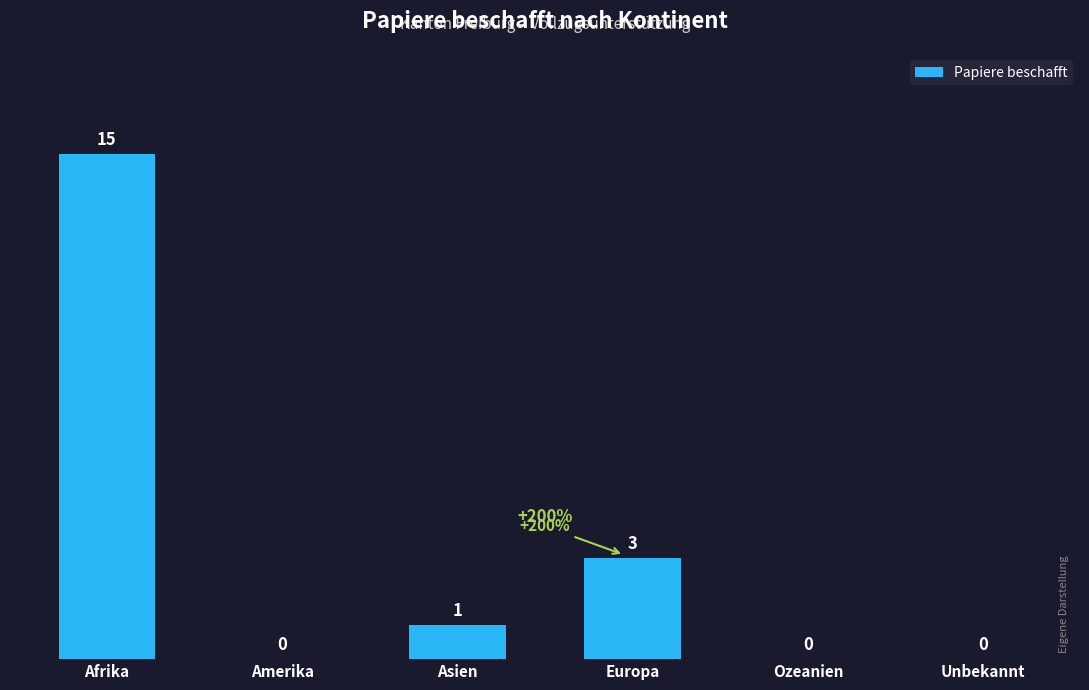

Which has a higher value, Afrika or Europa?

Afrika